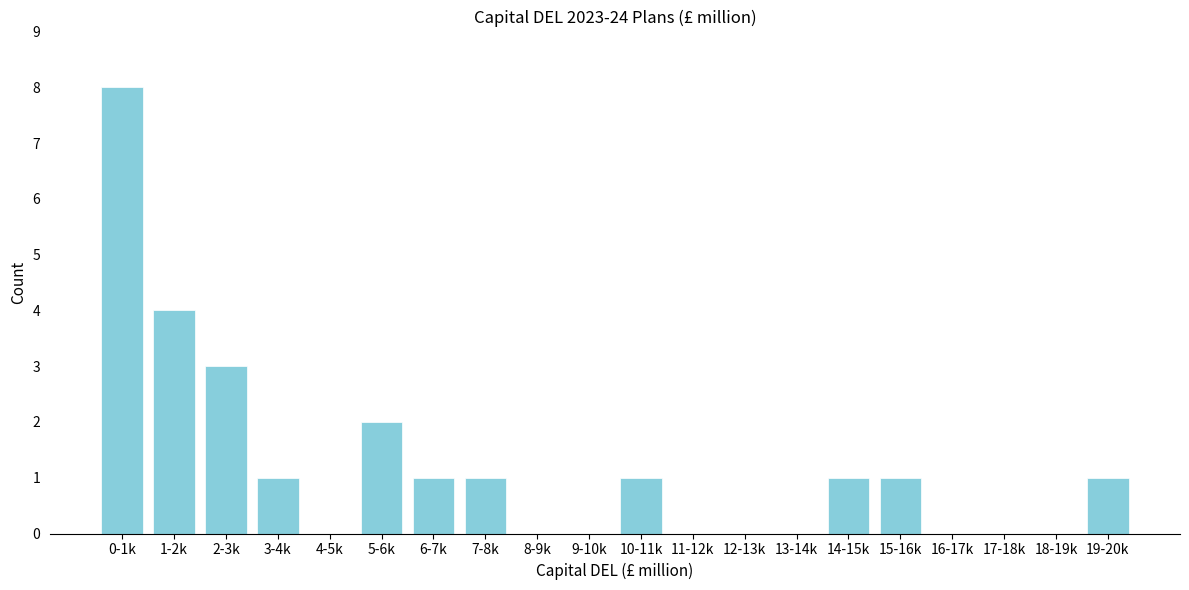

Reading left to right, extract all data points from this chart.

0-1k=8	1-2k=4	2-3k=3	3-4k=1	4-5k=0	5-6k=2	6-7k=1	7-8k=1	8-9k=0	9-10k=0	10-11k=1	11-12k=0	12-13k=0	13-14k=0	14-15k=1	15-16k=1	16-17k=0	17-18k=0	18-19k=0	19-20k=1